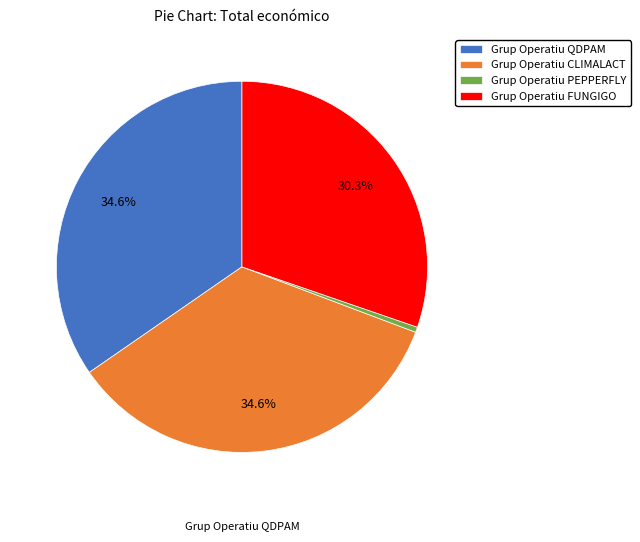

Which slice is the smallest?

Grup Operatiu PEPPERFLY